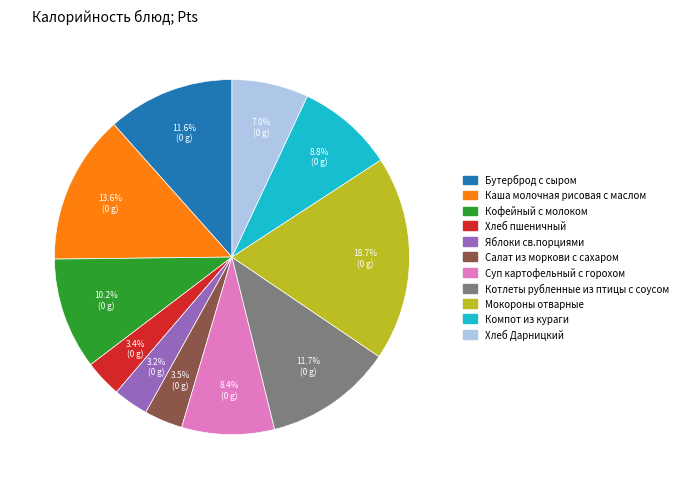

Does Хлеб пшеничный account for over 50% of the chart?

No